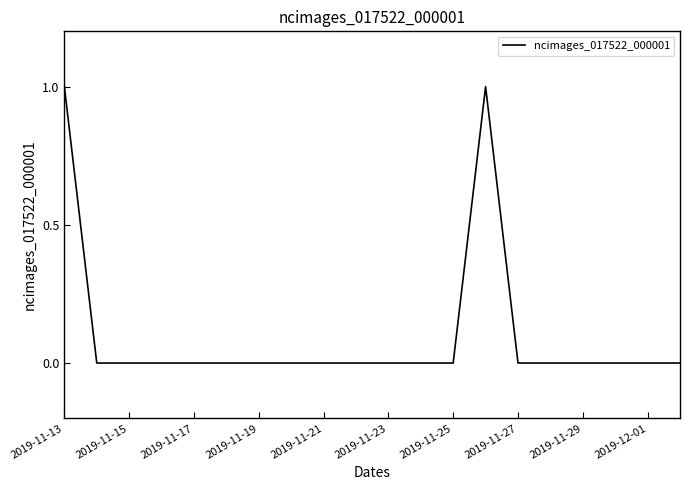

How many lines are shown in the chart?

1